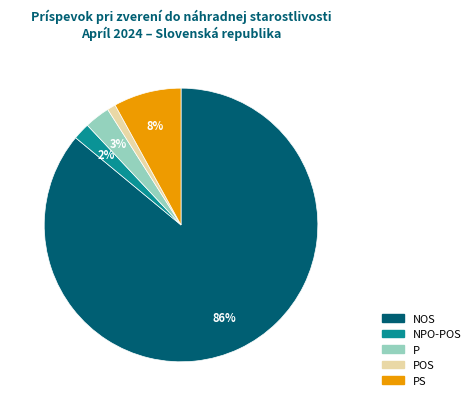

Is there a majority slice in this chart?

Yes